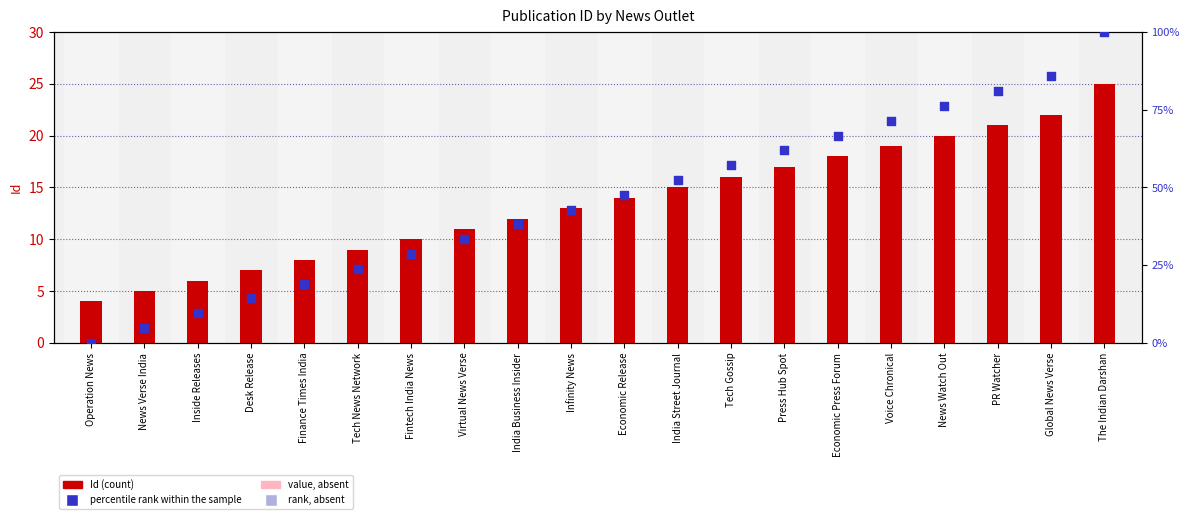

At which category is the sum across all series the highest?

The Indian Darshan